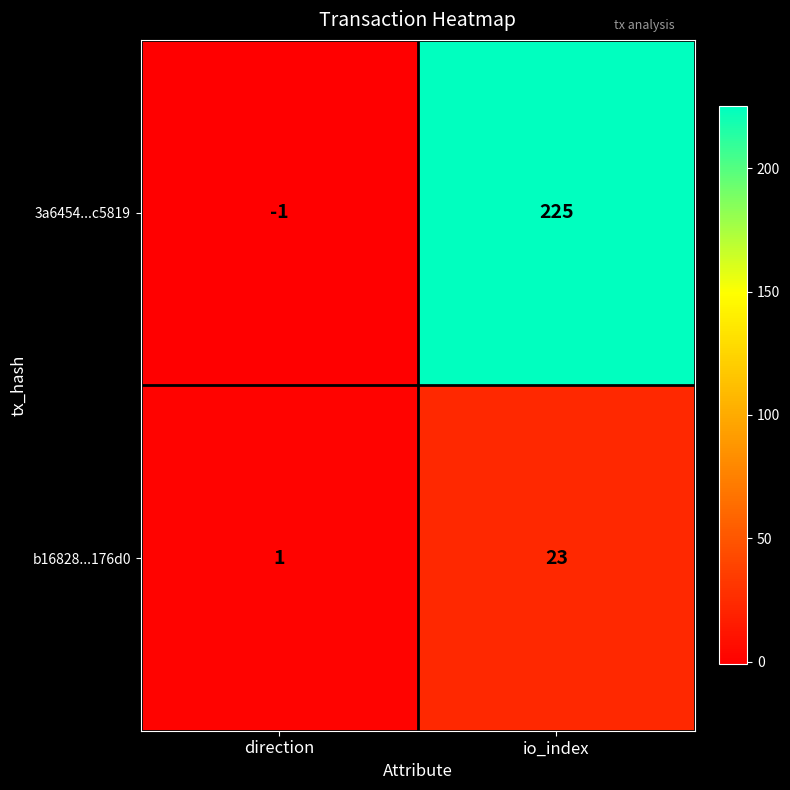

Reading left to right, extract all data points from this chart.

3a6454...c5819: -1	225
b16828...176d0: 1	23